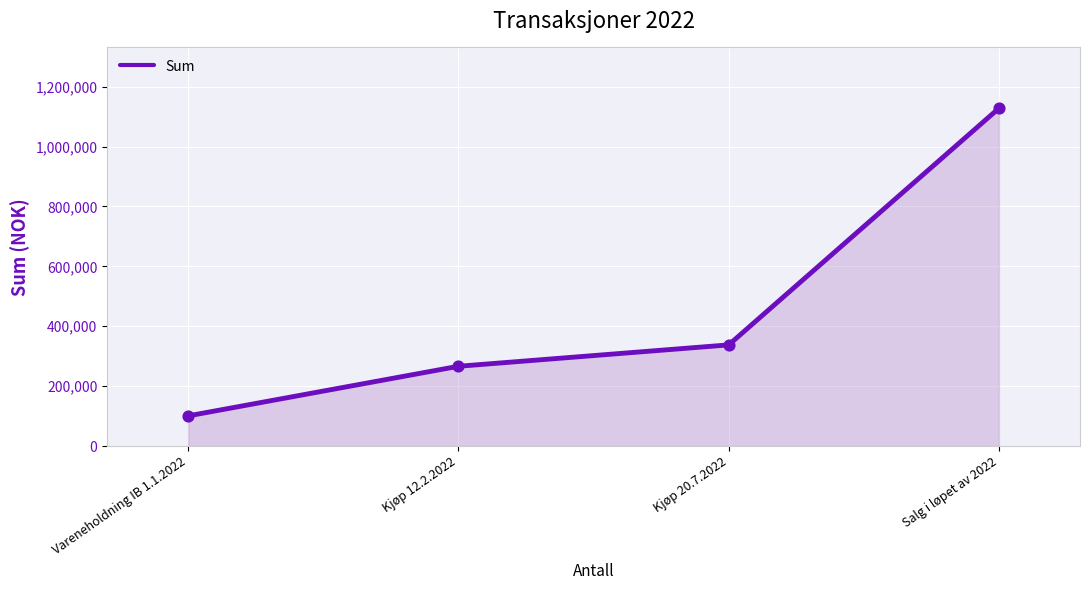

What is the ratio of the value at Vareneholdning IB 1.1.2022 to the value at Kjøp 20.7.2022?

0.3